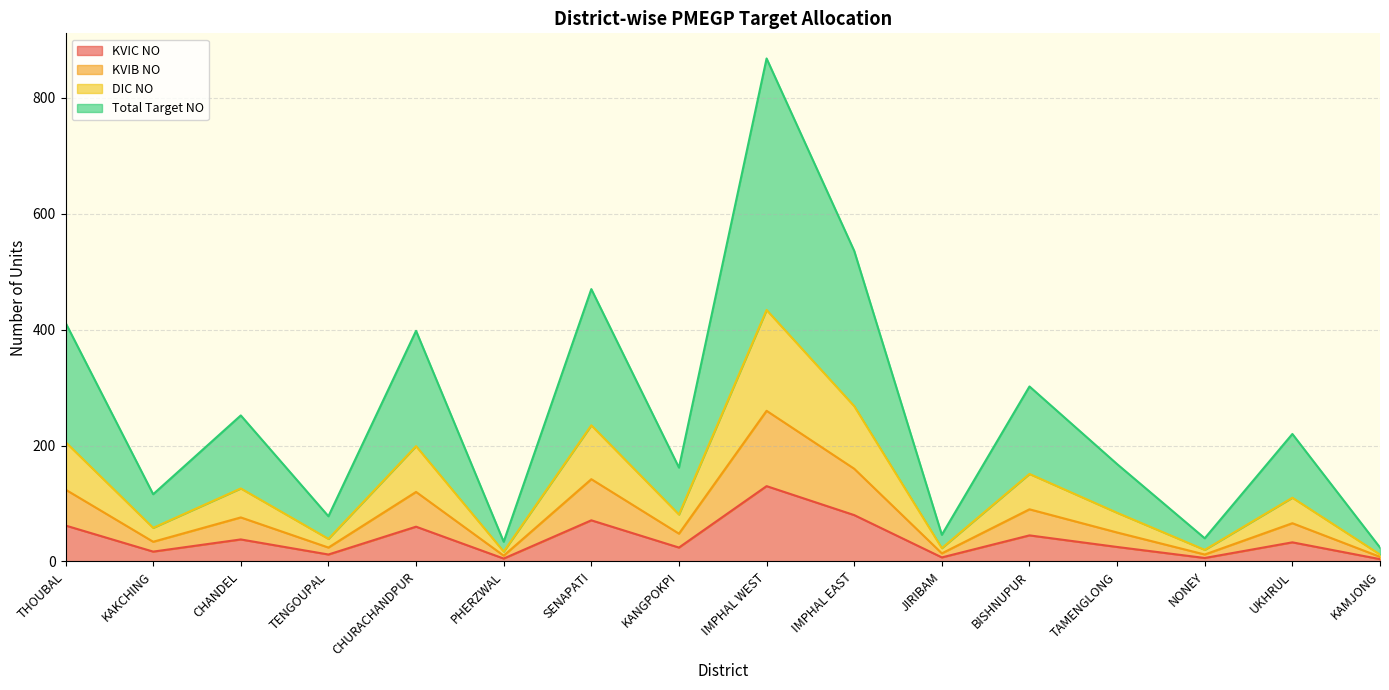

What value does the KVIC NO series have at PHERZWAL, to the nearest 5?

10